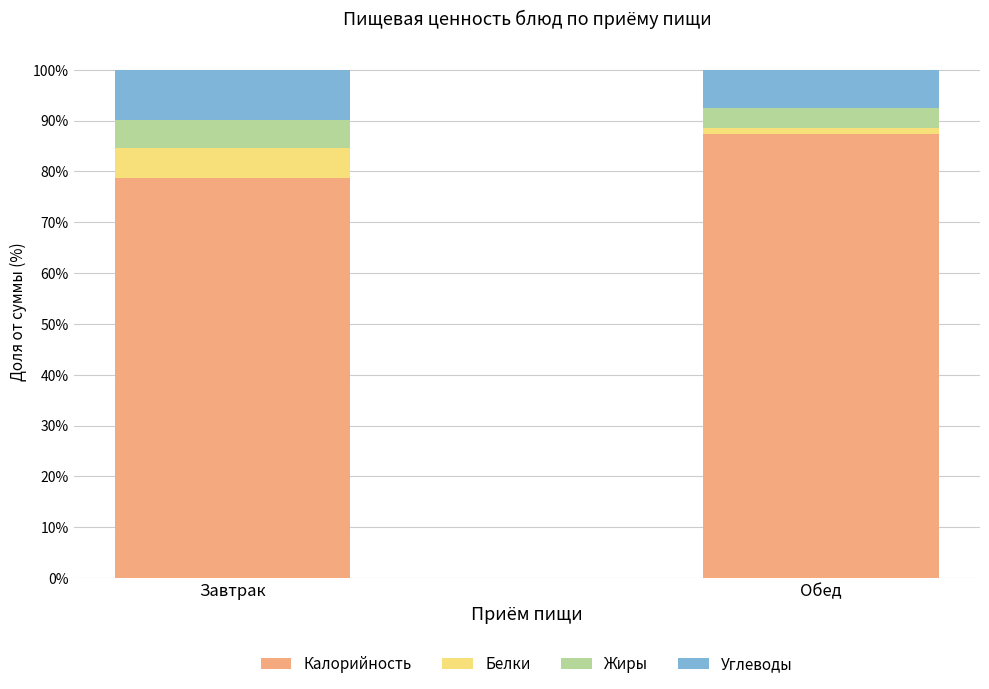

What is the total value across all series at Завтрак?

100.0